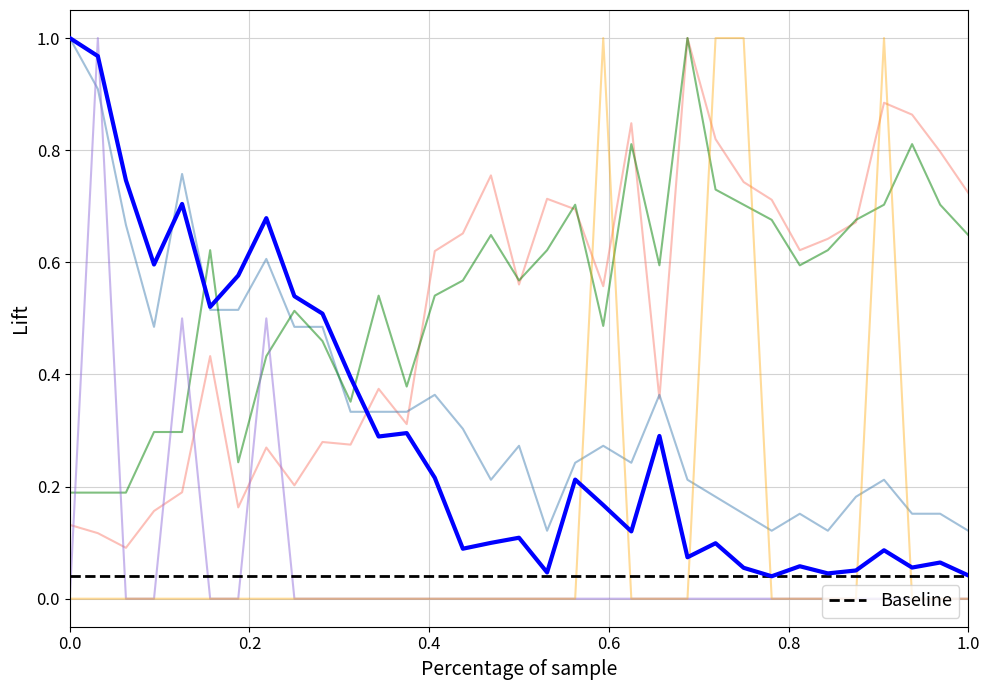

Reading left to right, extract all data points from this chart.

Syp Mean: 1.0	1.0	0.7	0.6	0.7	0.5	0.6	0.7	0.5	0.5	0.4	0.3	0.3	0.2	0.1	0.1	0.1	0.0	0.2	0.2	0.1	0.3	0.1	0.1	0.1	0.0	0.1	0.0	0.1	0.1	0.1	0.1	0.0
Imp Mean: 0.1	0.1	0.1	0.2	0.2	0.4	0.2	0.3	0.2	0.3	0.3	0.4	0.3	0.6	0.7	0.8	0.6	0.7	0.7	0.6	0.8	0.4	1.0	0.8	0.7	0.7	0.6	0.6	0.7	0.9	0.9	0.8	0.7
Syp Max: 1.0	0.9	0.7	0.5	0.8	0.5	0.5	0.6	0.5	0.5	0.3	0.3	0.3	0.4	0.3	0.2	0.3	0.1	0.2	0.3	0.2	0.4	0.2	0.2	0.2	0.1	0.2	0.1	0.2	0.2	0.2	0.2	0.1
Imp Max: 0.2	0.2	0.2	0.3	0.3	0.6	0.2	0.4	0.5	0.5	0.4	0.5	0.4	0.5	0.6	0.6	0.6	0.6	0.7	0.5	0.8	0.6	1.0	0.7	0.7	0.7	0.6	0.6	0.7	0.7	0.8	0.7	0.6
Syp Min: 0.0	1.0	0.0	0.0	0.5	0.0	0.0	0.5	0.0	0.0	0.0	0.0	0.0	0.0	0.0	0.0	0.0	0.0	0.0	0.0	0.0	0.0	0.0	0.0	0.0	0.0	0.0	0.0	0.0	0.0	0.0	0.0	0.0
Imp Min: 0.0	0.0	0.0	0.0	0.0	0.0	0.0	0.0	0.0	0.0	0.0	0.0	0.0	0.0	0.0	0.0	0.0	0.0	0.0	1.0	0.0	0.0	0.0	1.0	1.0	0.0	0.0	0.0	0.0	1.0	0.0	0.0	0.0